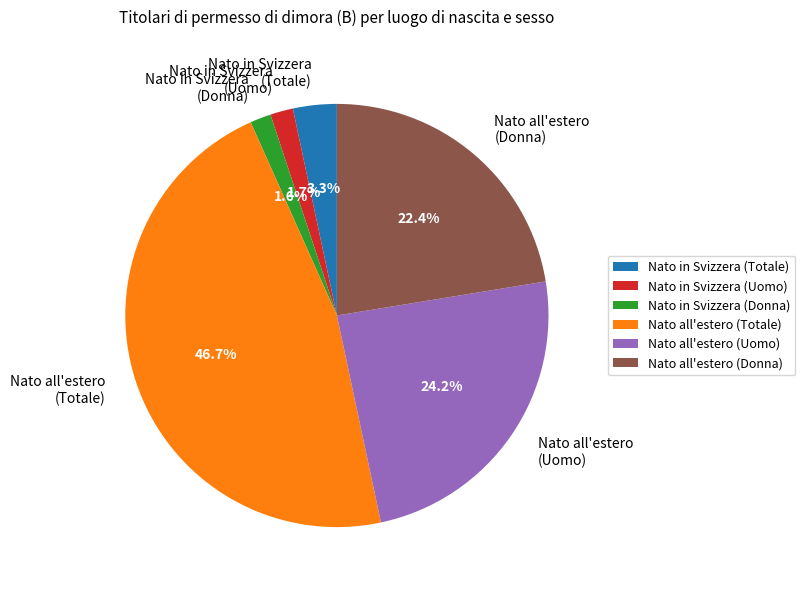

What percentage is the Nato all'estero (Uomo) slice, to the nearest percent?

24%